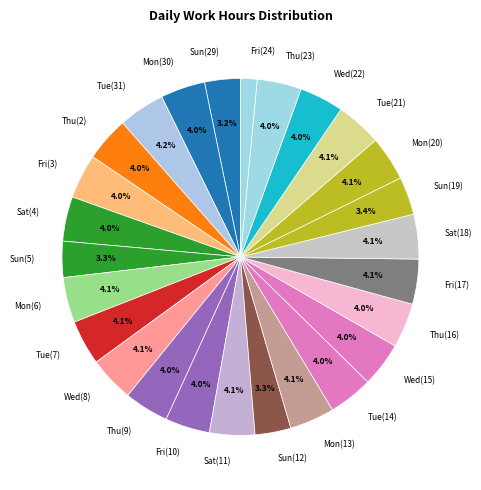

What percentage do Mon(13) and Thu(2) together represent?

8.1%